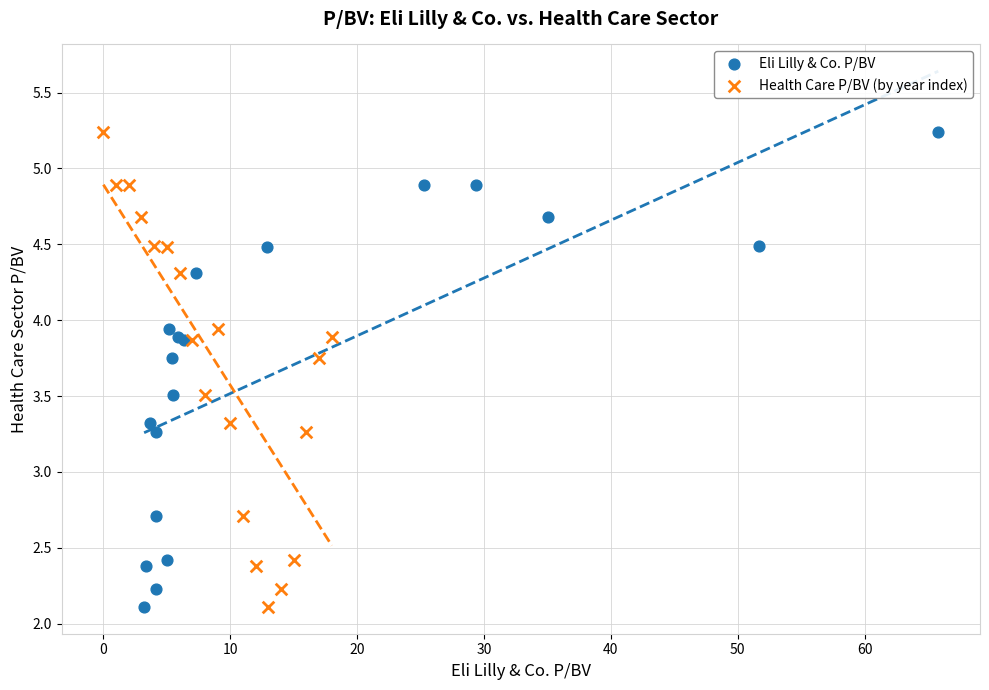

What are all the series names shown in the legend?

Eli Lilly & Co. P/BV, Health Care P/BV (by year index)